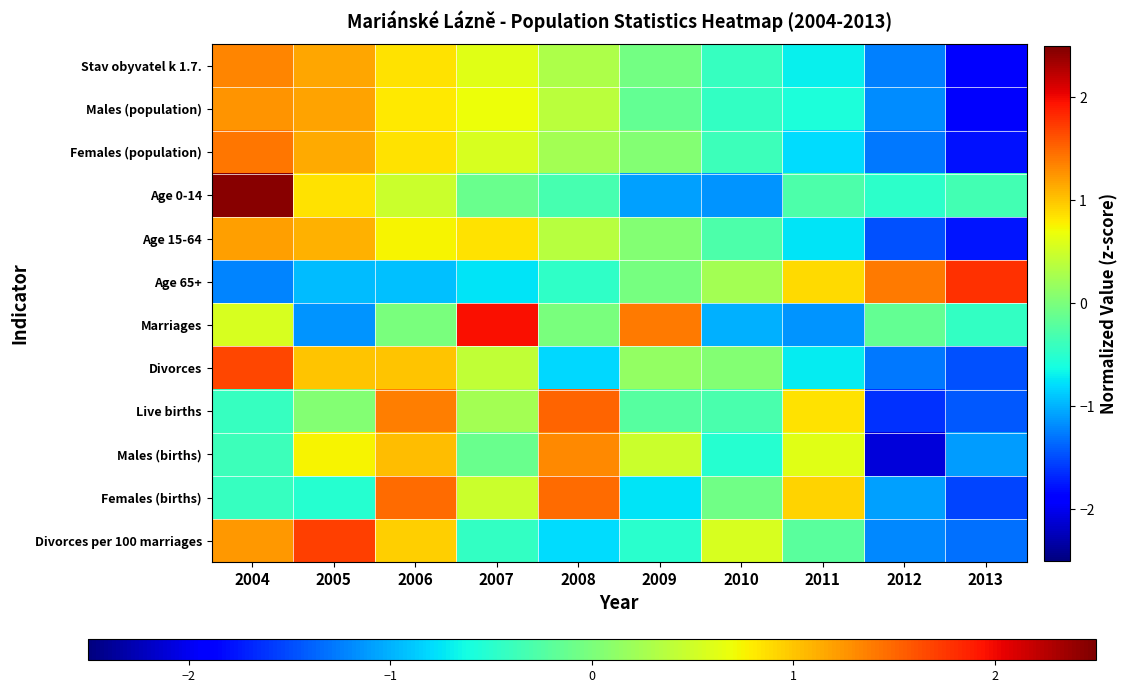

Reading left to right, transcribe all the data shown in this chart.

Stav obyvatel k 1.7.: 2004=1.3	2005=1.2	2006=0.8	2007=0.6	2008=0.3	2009=-0.0	2010=-0.4	2011=-0.7	2012=-1.2	2013=-1.9
Males (population): 2004=1.3	2005=1.2	2006=0.8	2007=0.7	2008=0.4	2009=-0.2	2010=-0.4	2011=-0.6	2012=-1.2	2013=-2.0
Females (population): 2004=1.4	2005=1.1	2006=0.9	2007=0.6	2008=0.2	2009=0.0	2010=-0.4	2011=-0.8	2012=-1.3	2013=-1.8
Age 0-14: 2004=2.5	2005=0.9	2006=0.5	2007=-0.1	2008=-0.3	2009=-1.1	2010=-1.2	2011=-0.3	2012=-0.5	2013=-0.4
Age 15-64: 2004=1.2	2005=1.1	2006=0.8	2007=0.8	2008=0.4	2009=0.0	2010=-0.3	2011=-0.8	2012=-1.5	2013=-1.8
Age 65+: 2004=-1.2	2005=-0.9	2006=-0.9	2007=-0.8	2008=-0.5	2009=-0.0	2010=0.2	2011=0.9	2012=1.4	2013=1.8
Marriages: 2004=0.6	2005=-1.1	2006=-0.0	2007=2.0	2008=-0.0	2009=1.4	2010=-1.0	2011=-1.1	2012=-0.2	2013=-0.4
Divorces: 2004=1.7	2005=1.0	2006=1.0	2007=0.4	2008=-0.8	2009=0.1	2010=0.0	2011=-0.7	2012=-1.3	2013=-1.5
Live births: 2004=-0.4	2005=0.0	2006=1.4	2007=0.2	2008=1.5	2009=-0.2	2010=-0.3	2011=0.8	2012=-1.6	2013=-1.4
Males (births): 2004=-0.4	2005=0.8	2006=1.0	2007=-0.1	2008=1.3	2009=0.5	2010=-0.5	2011=0.6	2012=-2.1	2013=-1.1
Females (births): 2004=-0.4	2005=-0.5	2006=1.5	2007=0.5	2008=1.5	2009=-0.7	2010=-0.1	2011=0.9	2012=-1.1	2013=-1.5
Divorces per 100 marriages: 2004=1.2	2005=1.7	2006=1.0	2007=-0.4	2008=-0.8	2009=-0.5	2010=0.5	2011=-0.2	2012=-1.2	2013=-1.3